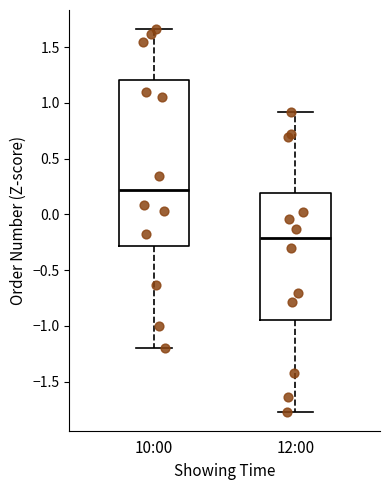

Which box is the tallest, from its lower edge to its upper edge?

10:00